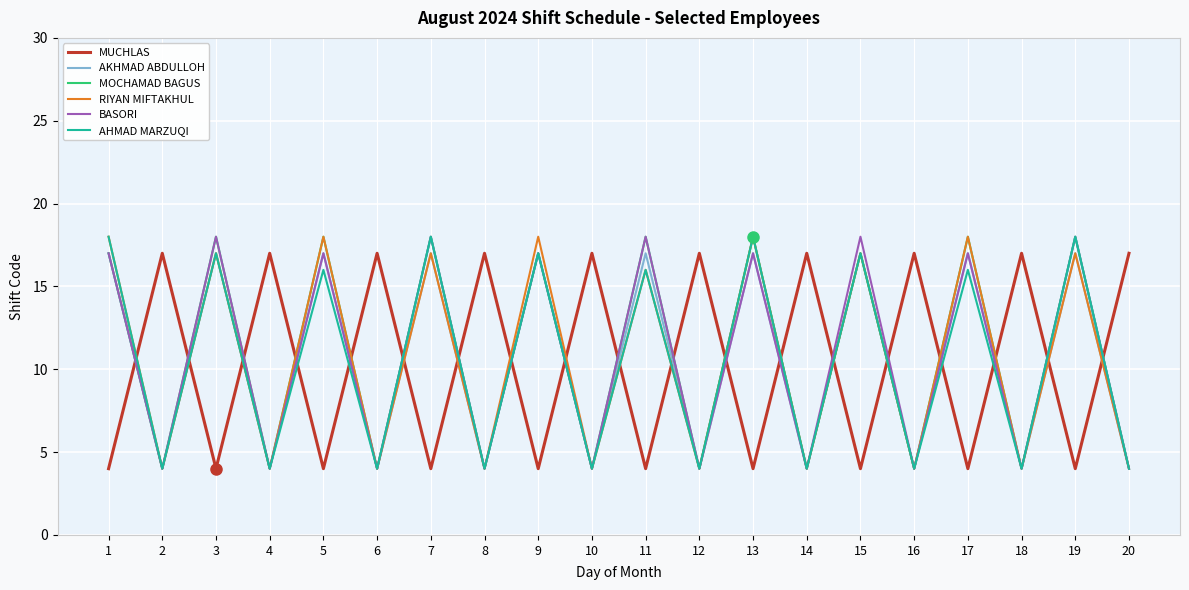

How many intersections are there between MUCHLAS and BASORI?

19